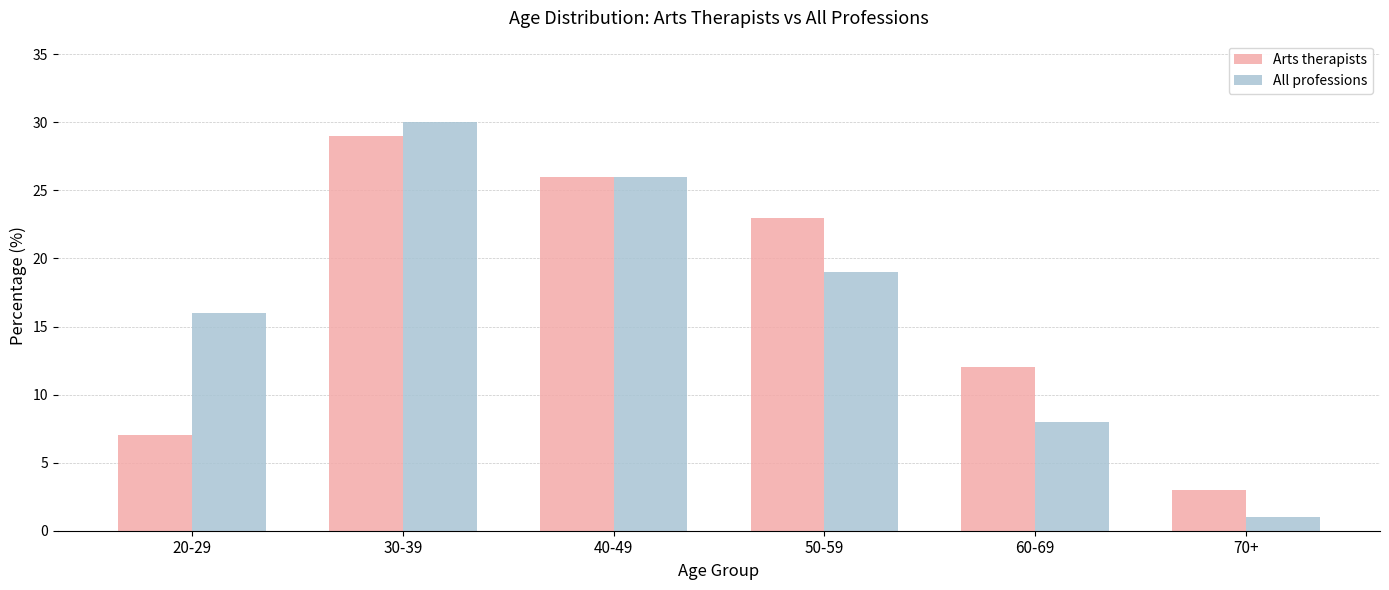

The Arts therapists series shows 39 at 40-49. True or false?

False